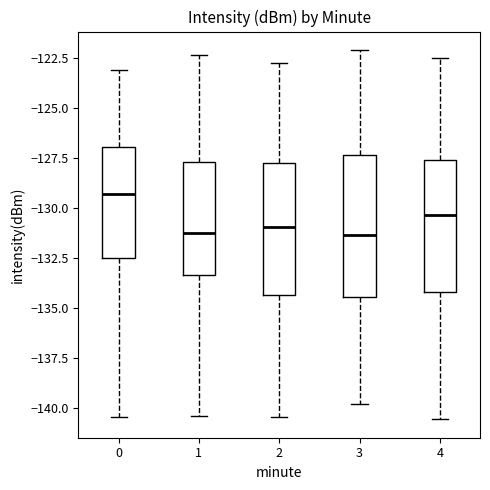

Reading left to right, read every box against the y-axis: the position of its median line, the range the box covers, and the ends of its whiskers. The values are not printed on the chart, so give them approximately, as read against the axis.

0: median -129.5, box -132.5 to -127.0, whiskers -140.5 to -123.0
1: median -131.0, box -133.5 to -127.5, whiskers -140.5 to -122.5
2: median -131.0, box -134.5 to -128.0, whiskers -140.5 to -123.0
3: median -131.5, box -134.5 to -127.5, whiskers -140.0 to -122.0
4: median -130.5, box -134.0 to -127.5, whiskers -140.5 to -122.5